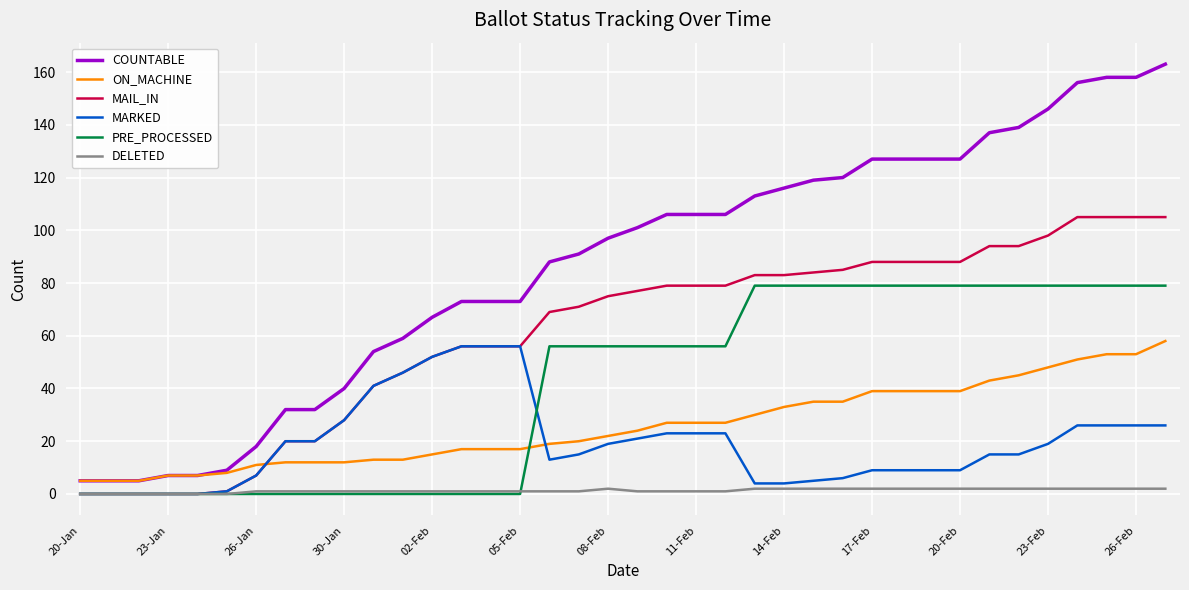

What is the greatest value displayed?

163